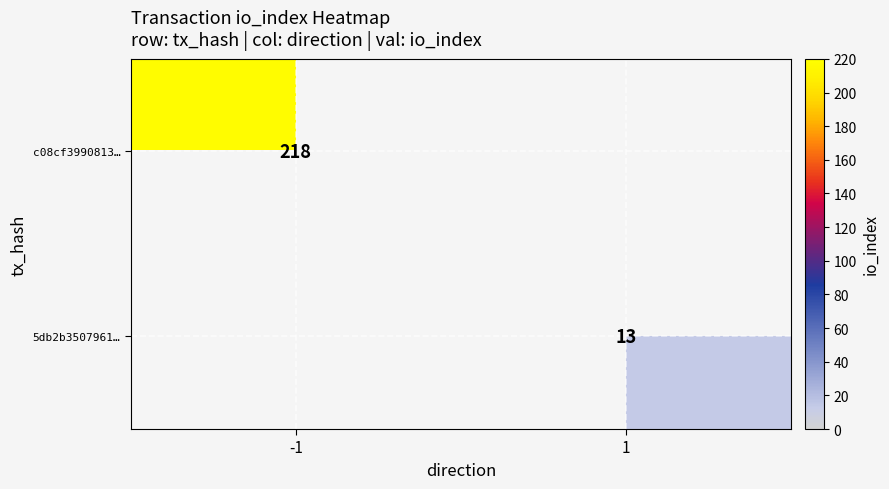

Is the value of c08cf3990813… at -1 greater than the value of 5db2b3507961… at 1?

Yes